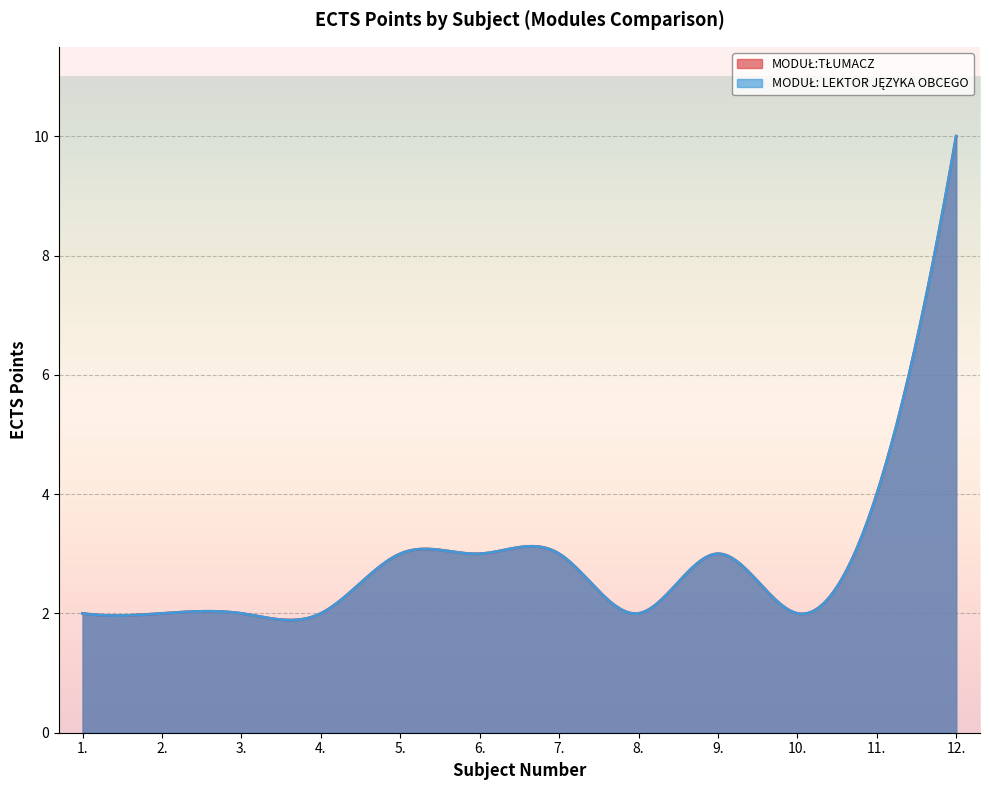

Rank the series by their maximum value, from lowest to highest.

MODUŁ:TŁUMACZ, MODUŁ: LEKTOR JĘZYKA OBCEGO